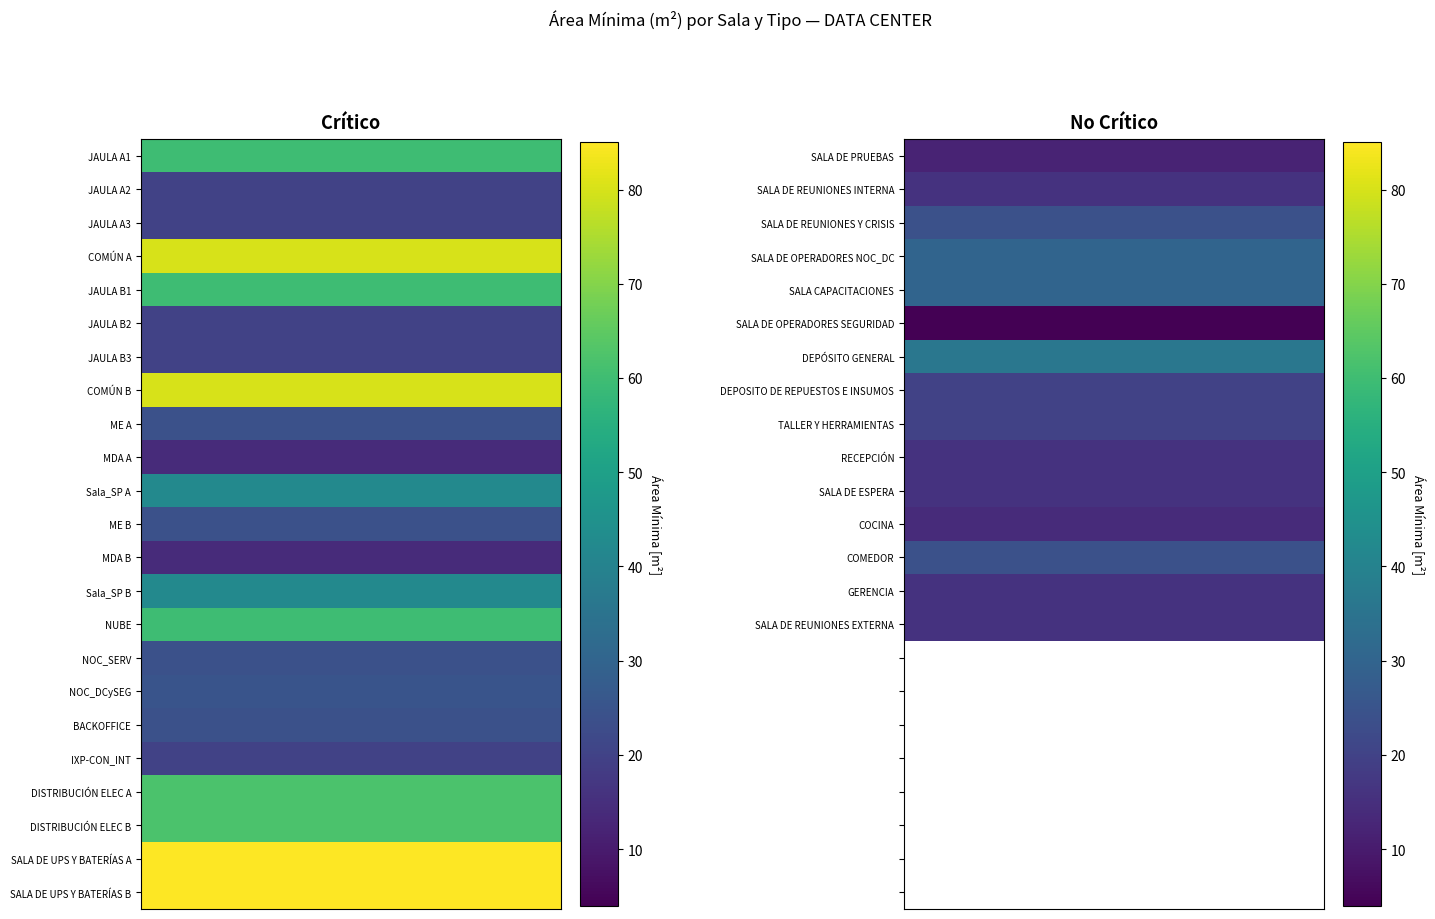

Rank the series by their average value, from lowest to highest.

No Crítico, Crítico